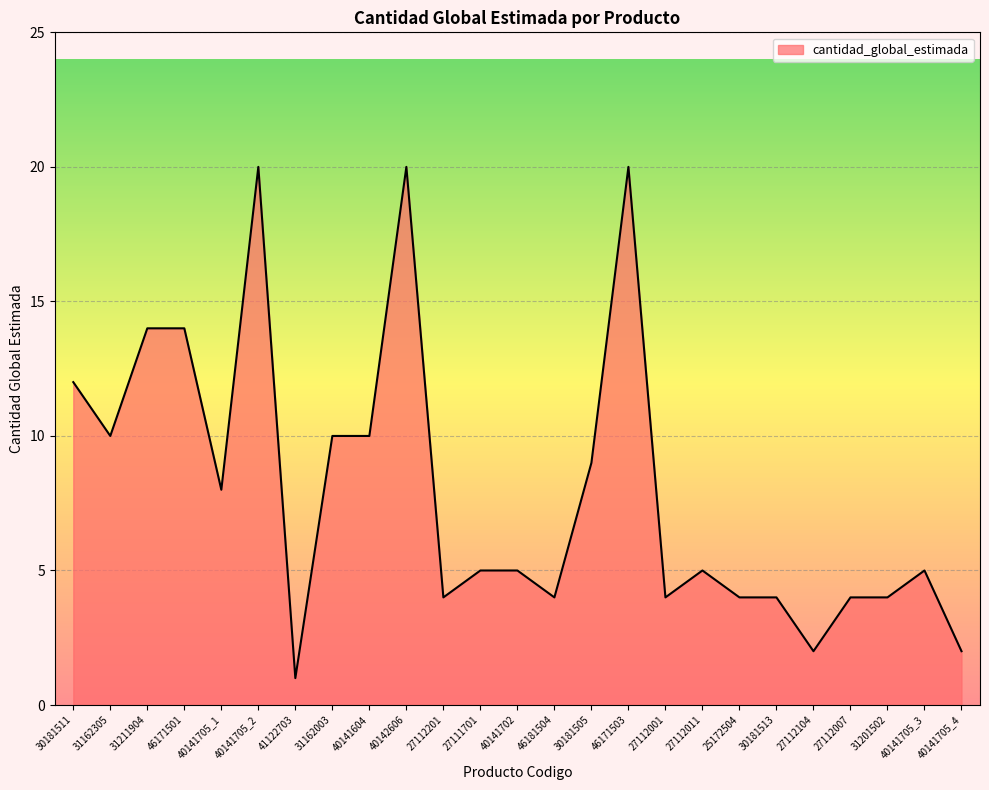

True or false: the data shows 20 at 40141705_2.

True